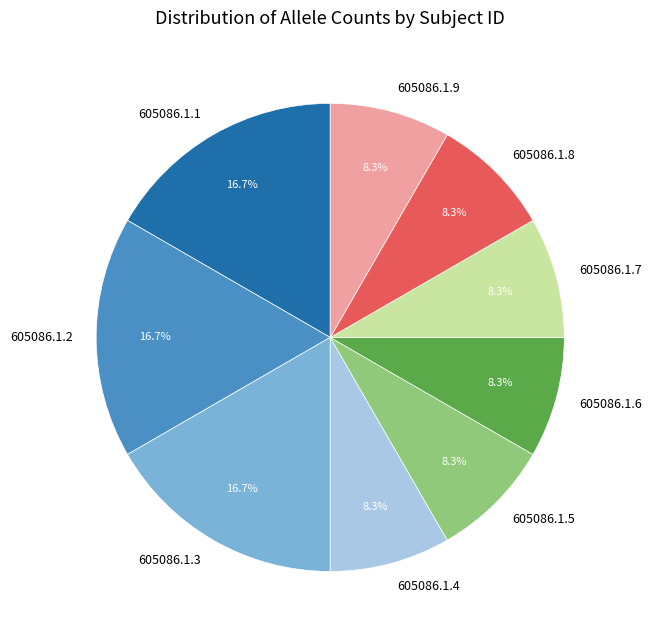

What is the ratio of the value at 605086.1.6 to the value at 605086.1.1?

0.5